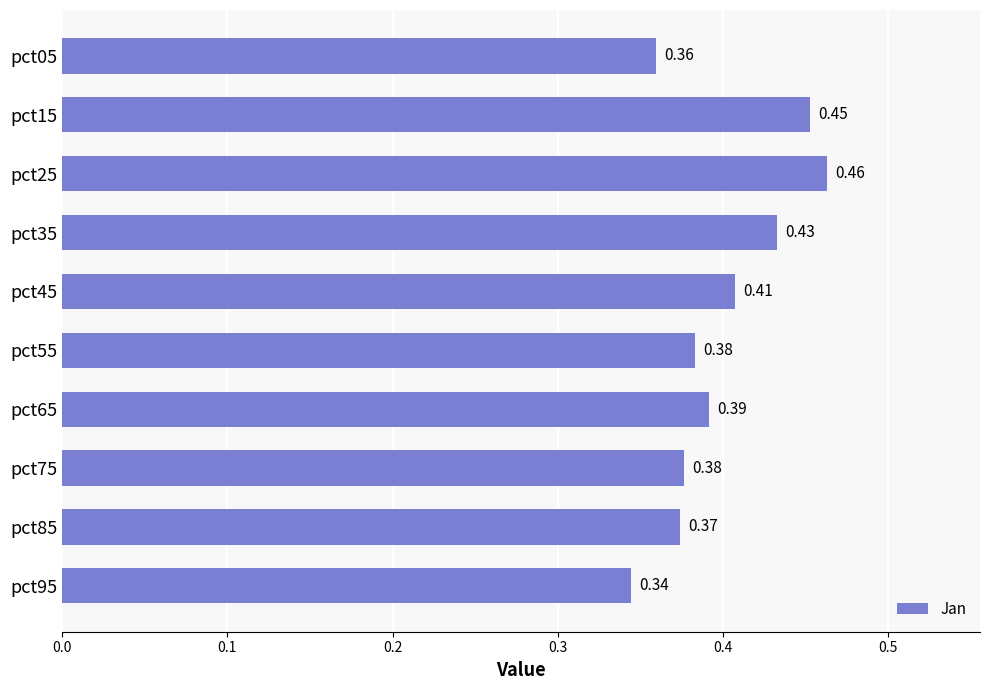

What is the sum of all values?

4.0